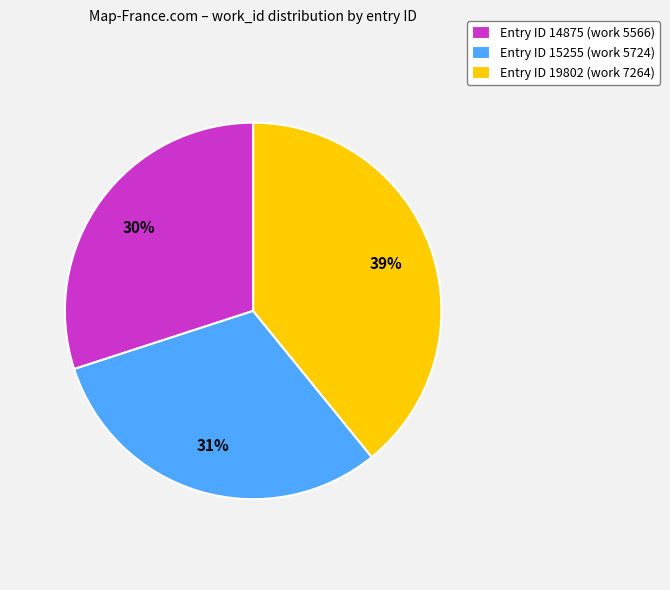

Count the number of slices in the pie.

3